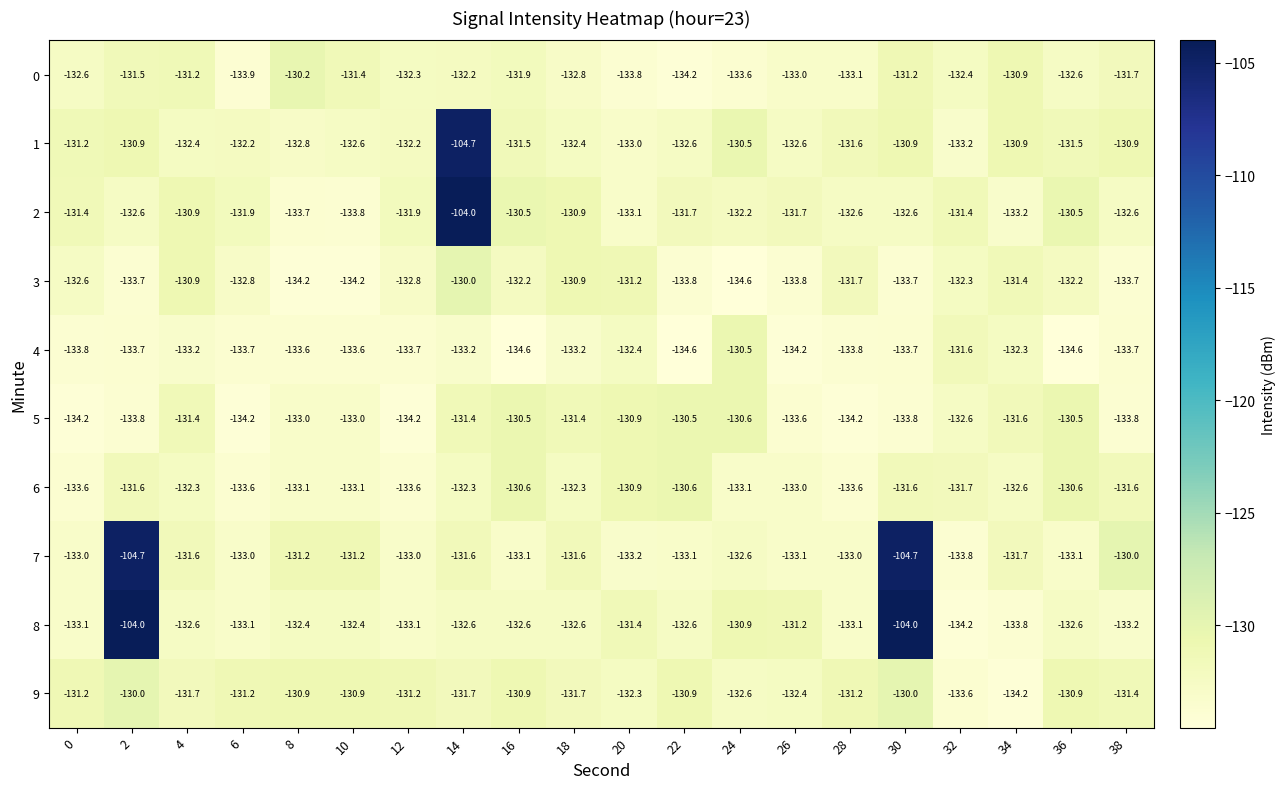

What is the sum of the 3 values at 24 and 8?

-268.8